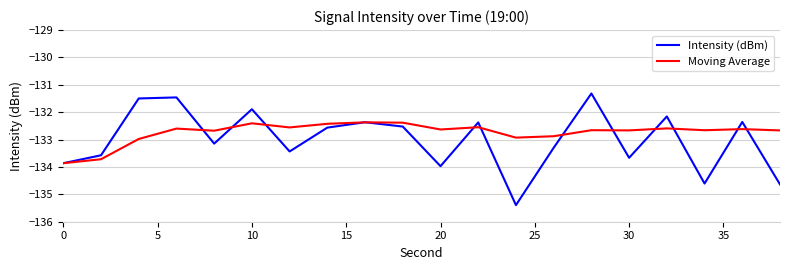

List the series in order of their peak value, lowest first.

Moving Average, Intensity (dBm)